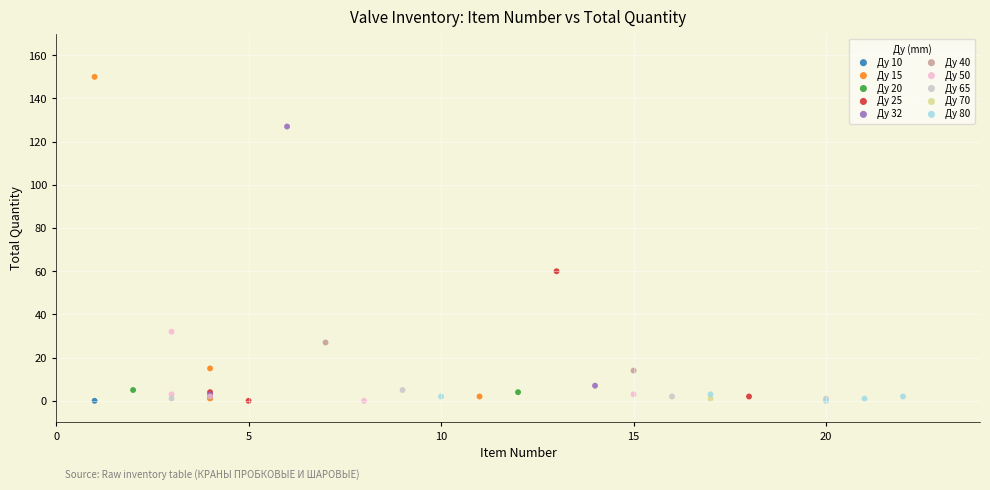

What are all the series names shown in the legend?

Ду 10, Ду 15, Ду 20, Ду 25, Ду 32, Ду 40, Ду 50, Ду 65, Ду 70, Ду 80